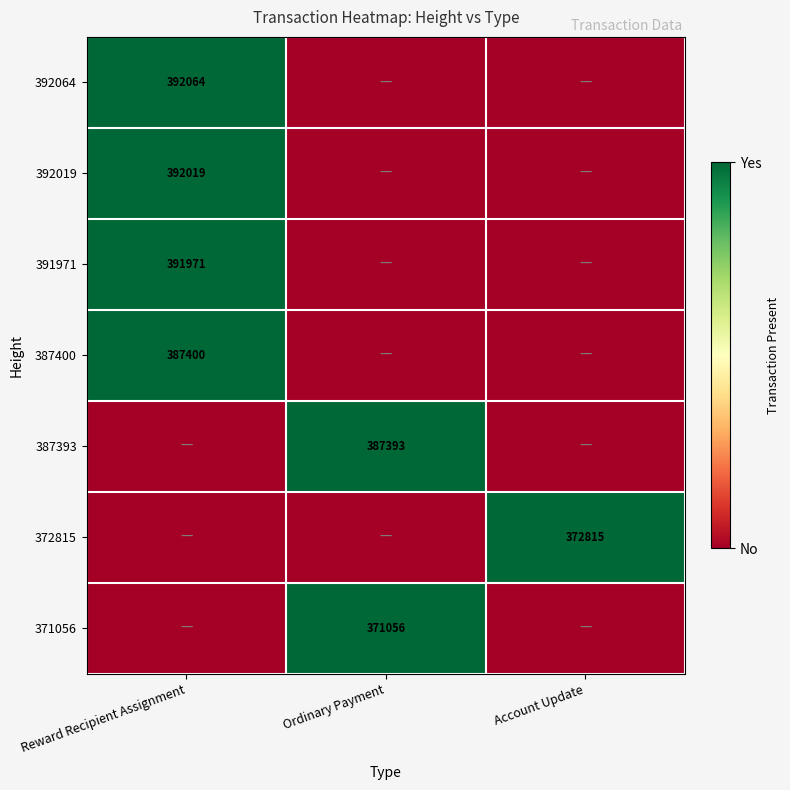

The value of 391971 at Reward Recipient Assignment is 659719. True or false?

False